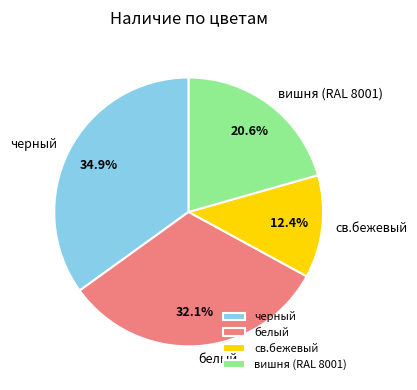

To the nearest percent, what is the average slice percentage?

25%